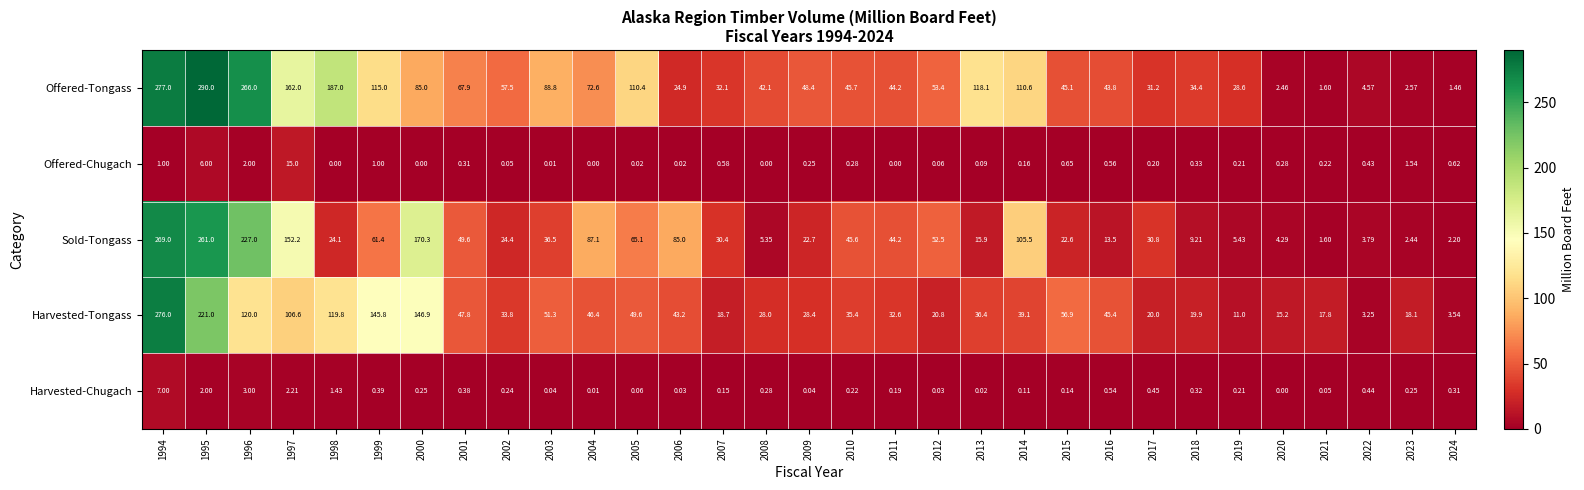

Between 2011 and 2016, which series saw the biggest shift?

Sold-Tongass